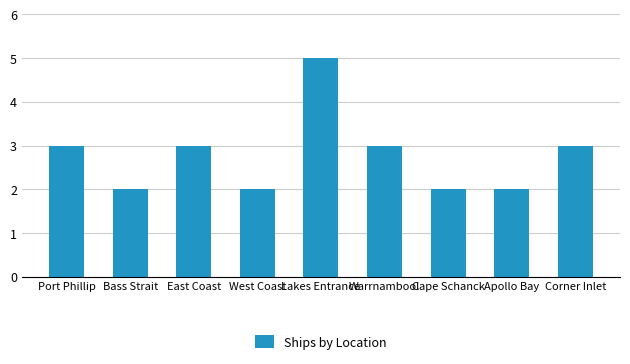

Reading left to right, what are all the values shown in this chart?

3	2	3	2	5	3	2	2	3